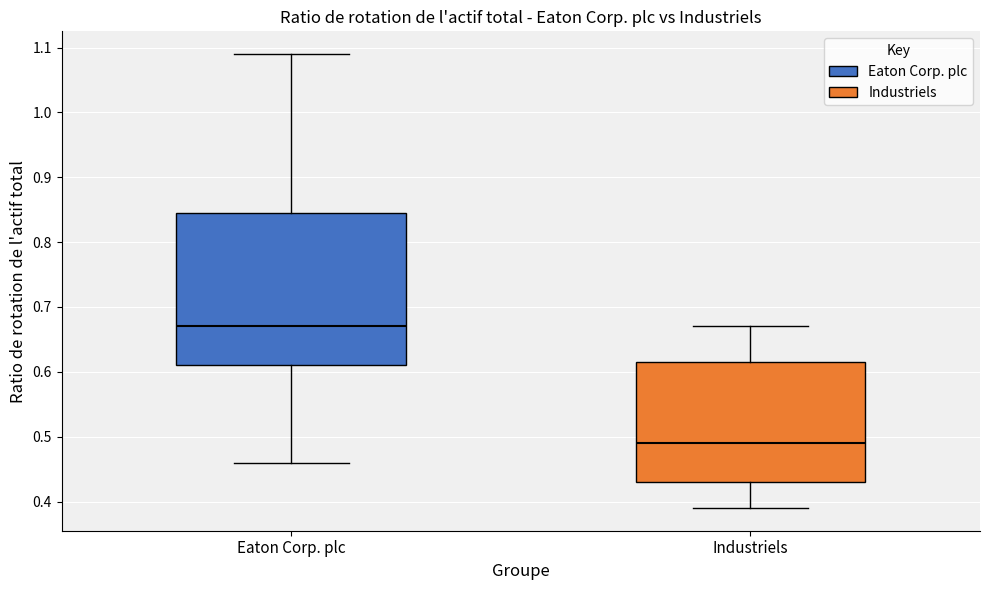

Comparing the boxes themselves (not the whiskers), which one is the tallest?

Eaton Corp. plc